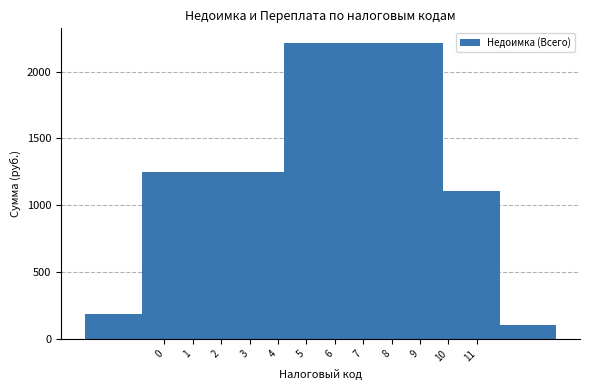

Reading right to left, extract all data points from this chart.

11=100.0	10=100.0	9=1107.5	8=0.0	7=2213.7	6=0.0	5=0.0	4=150.0	3=450.0	2=1247.7	1=78.1	0=188.4